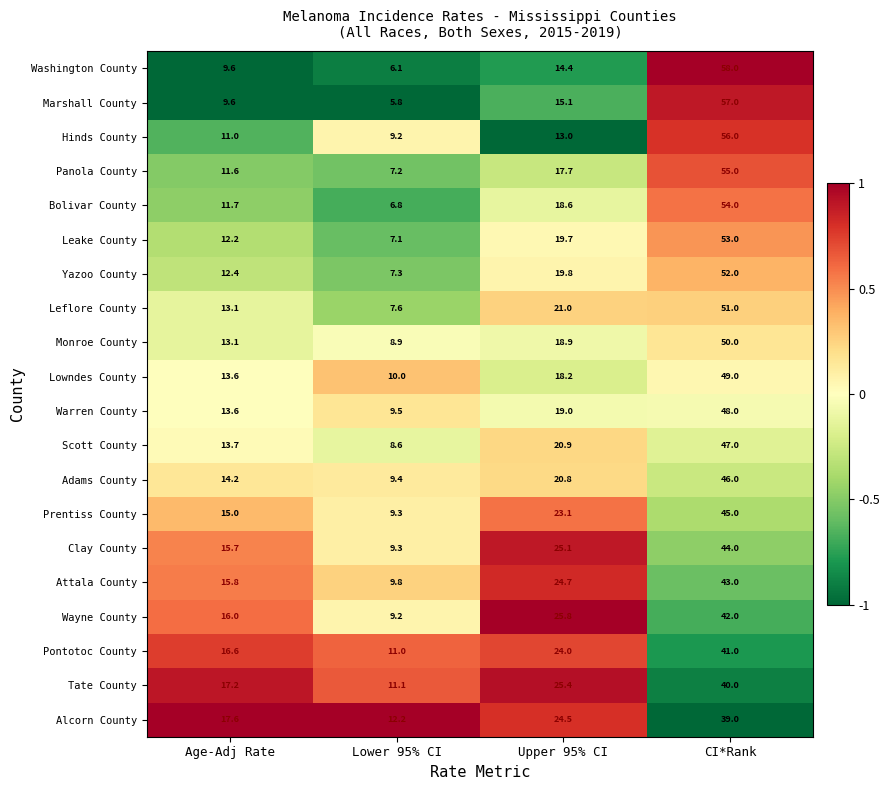

Which series changed the most between Lower 95% CI and Upper 95% CI?

Wayne County